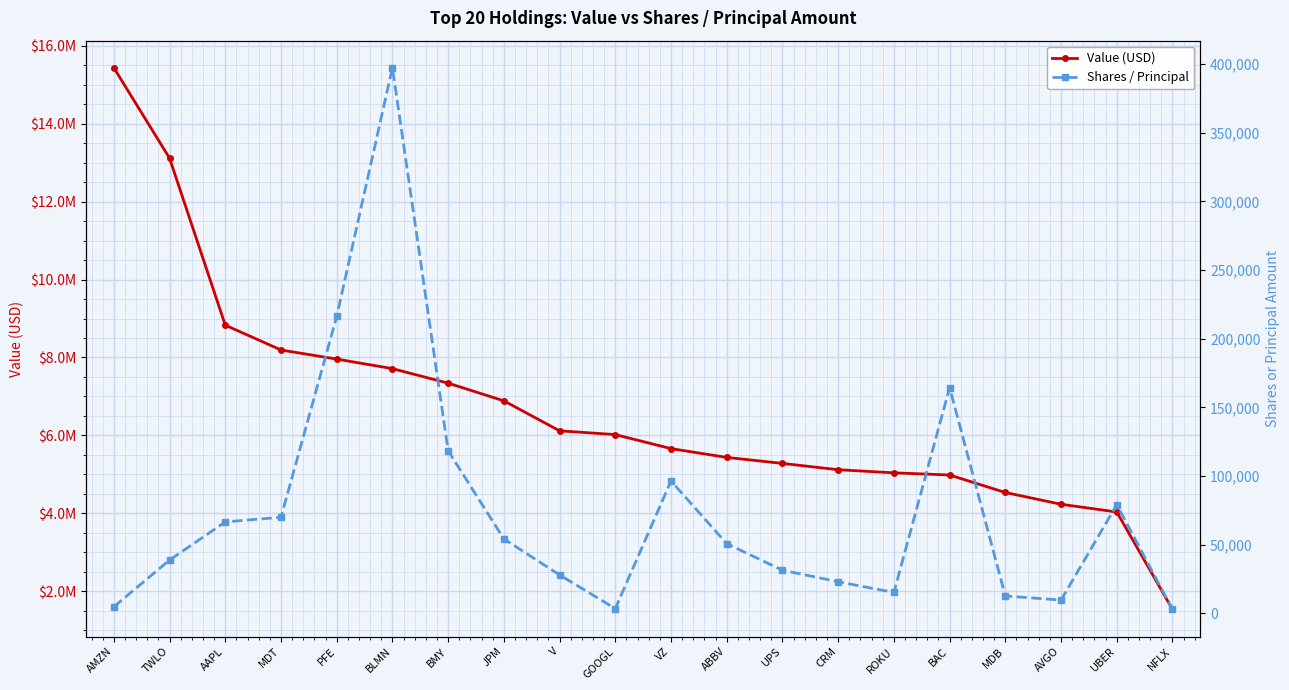

In Shares / Principal, how many points are higher than both neighbors (excluding endpoints)?

4